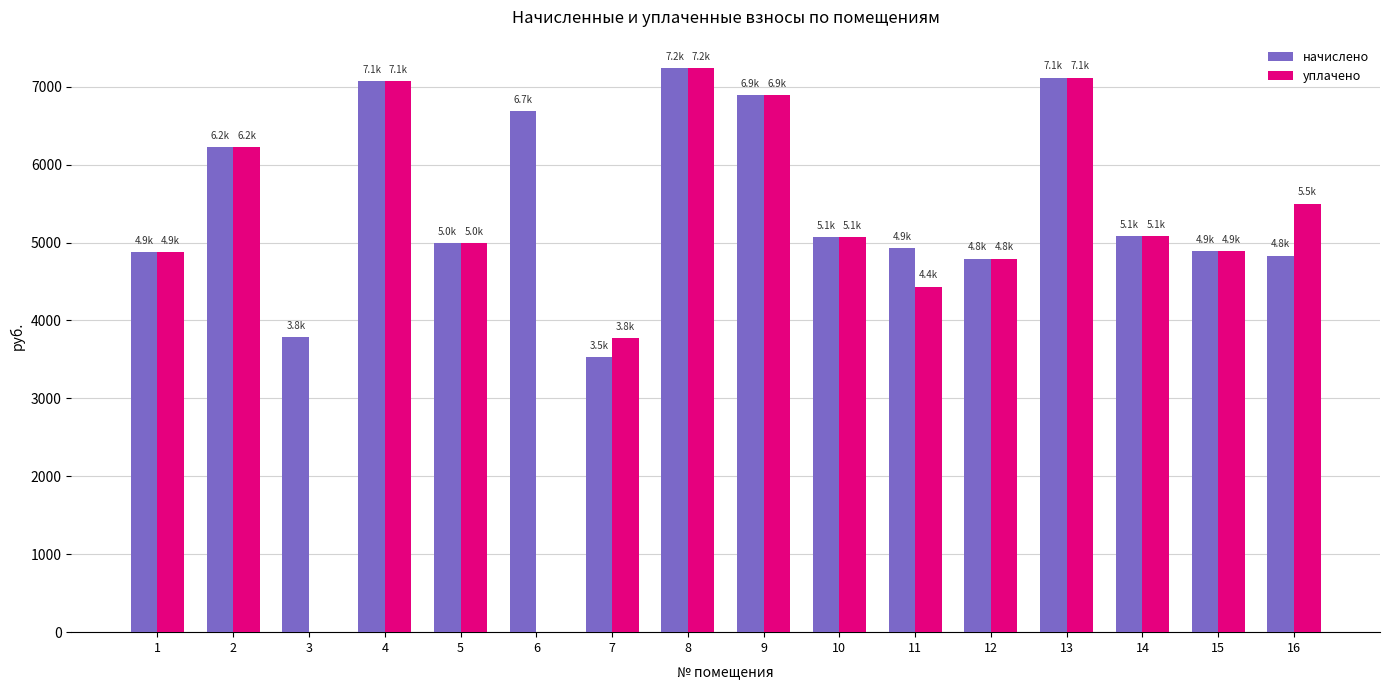

At which category is the sum across all series the highest?

8